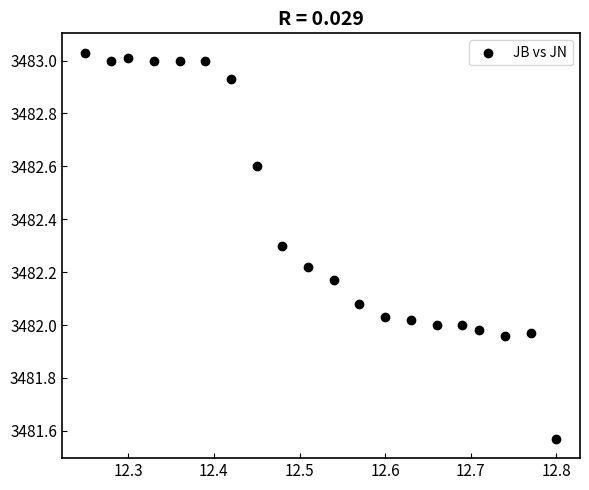

What is the range of X values (max minus min)?

0.6